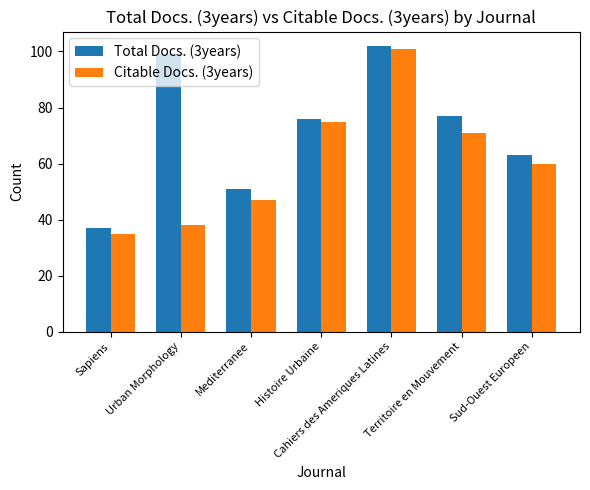

At how many categories does at least one series exceed 70?

4